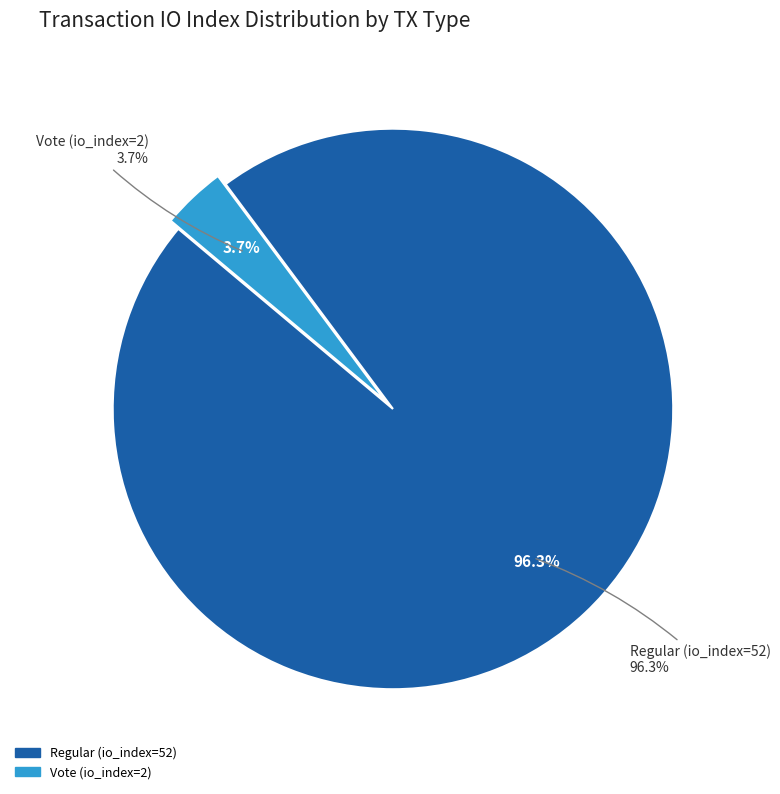

Combined, do Regular (io_index=52) and Vote (io_index=2) account for over 50%?

Yes